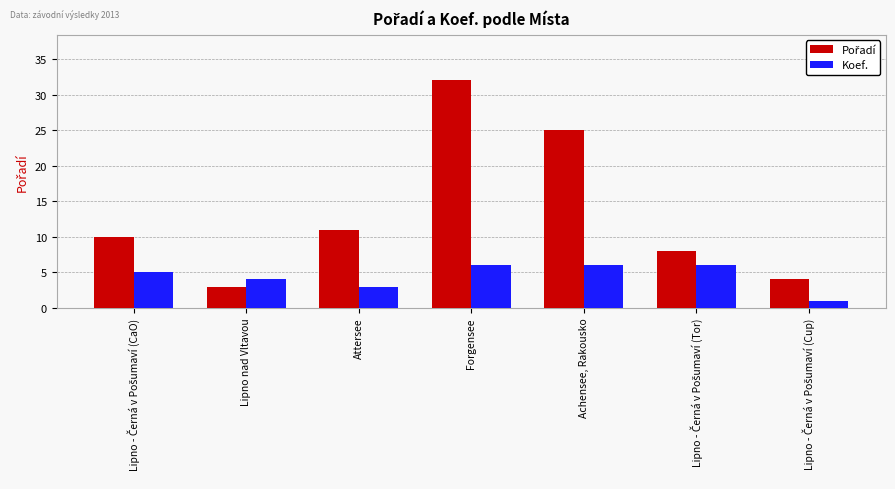

What is the spread (max minus min) of values at Attersee?

8